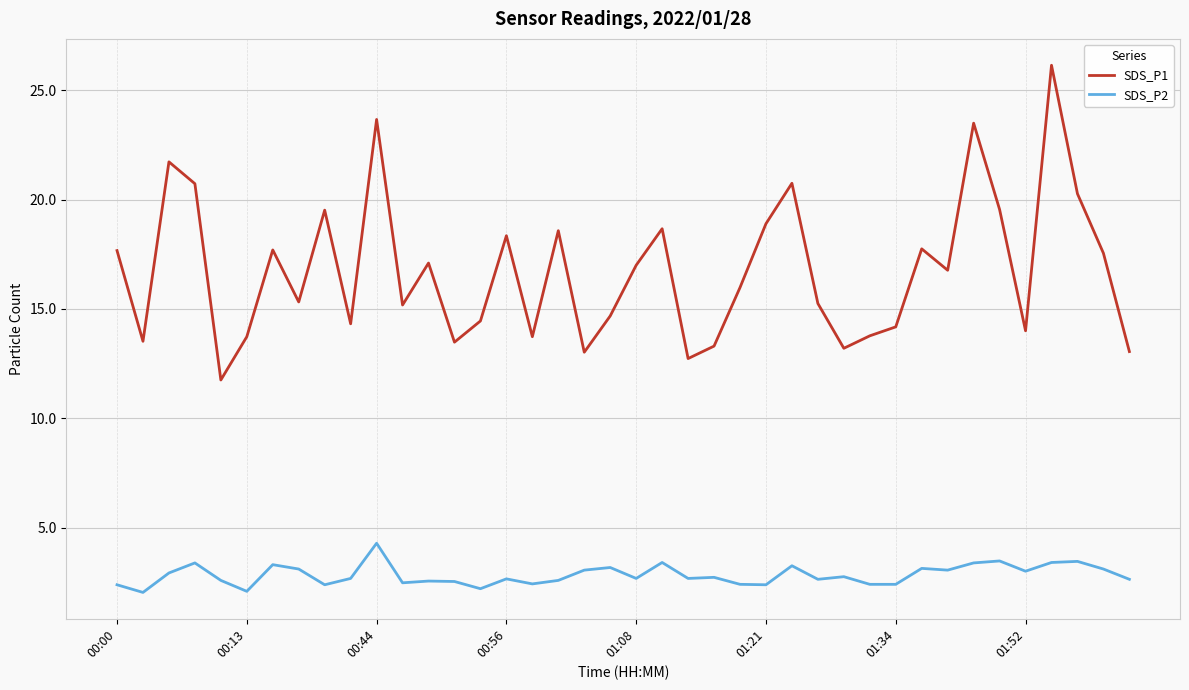

Which series has the largest total across all categories?

SDS_P1